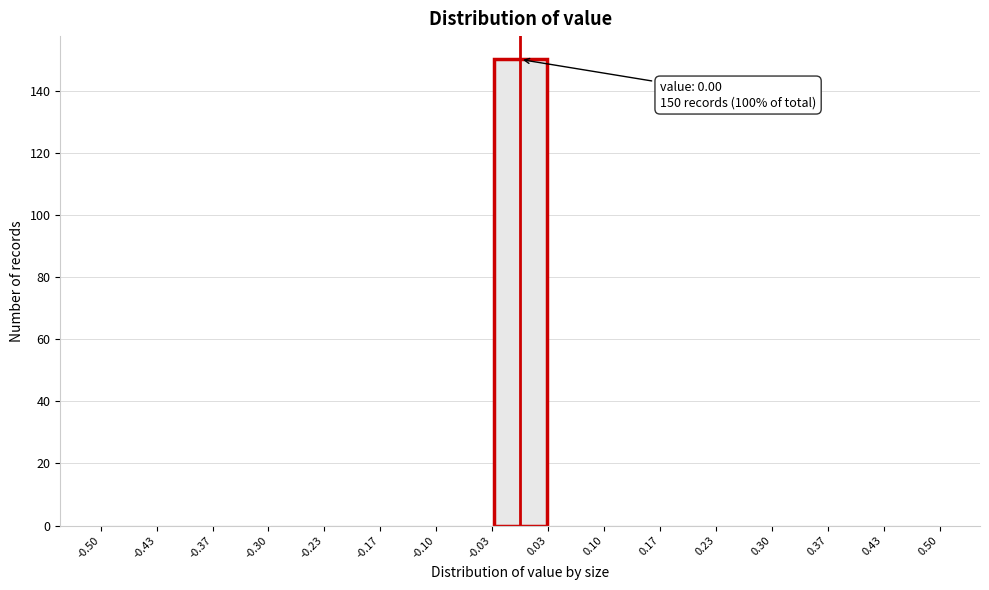

Which range on the x-axis has the tallest bar?

-0.03 to 0.03